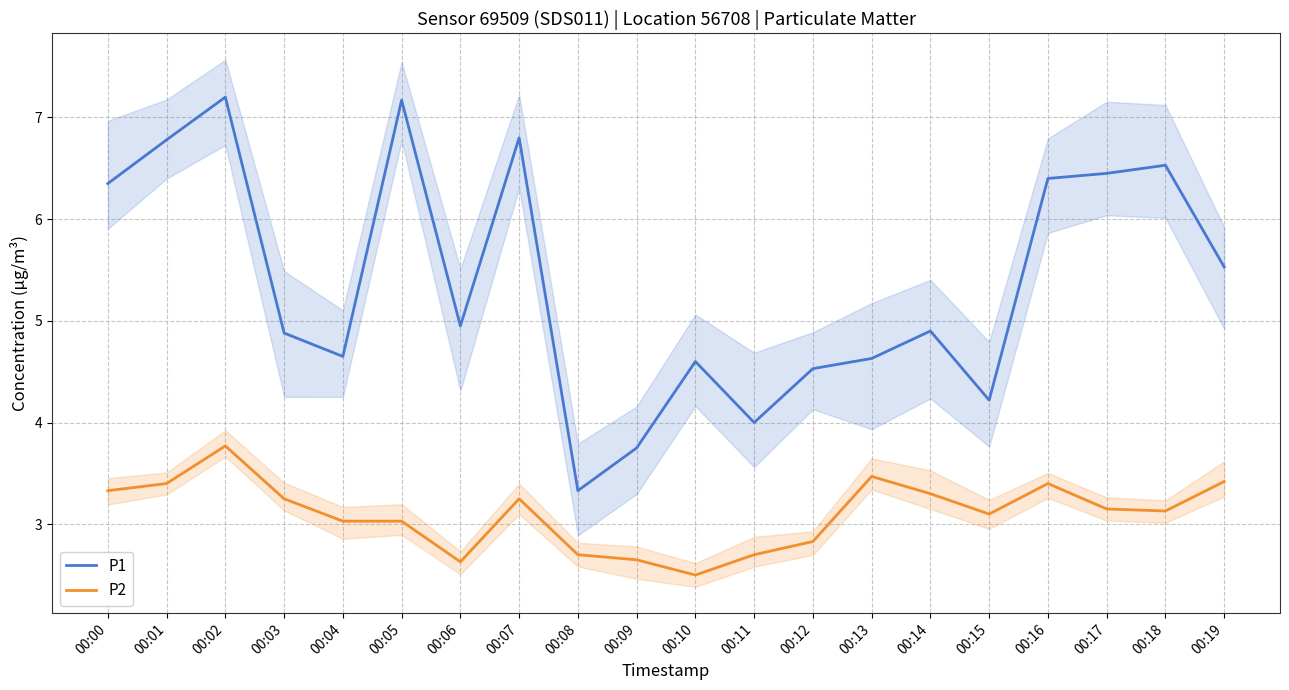

How many values in the P2 series exceed 3?

14